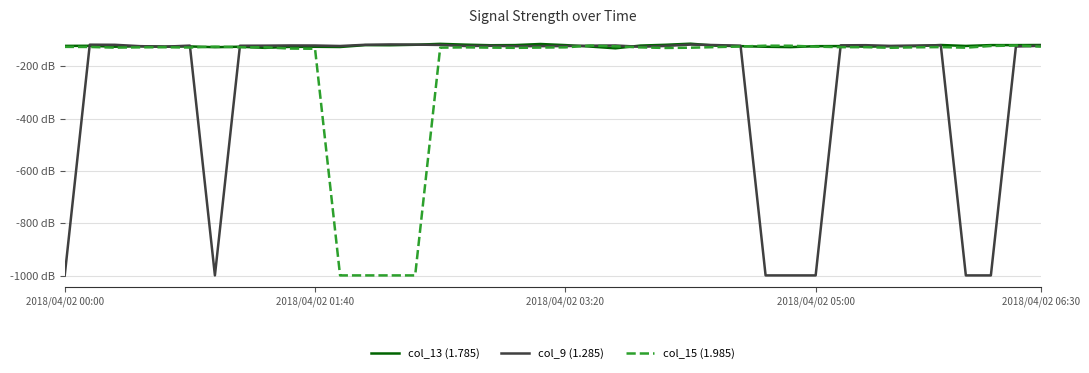

Is this an area chart (filled region under the line)?

No